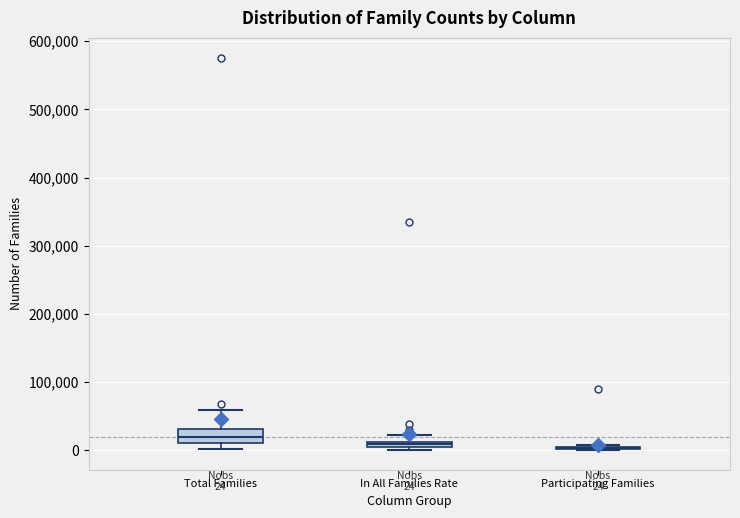

Which box is the tallest, from its lower edge to its upper edge?

Total Families